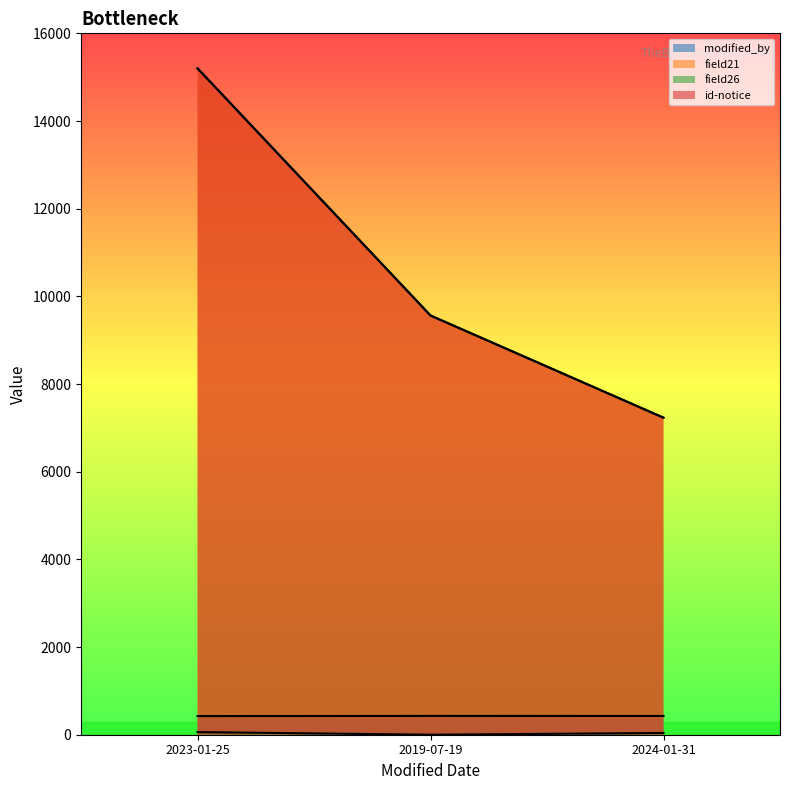

Which series has the largest range (max minus min)?

field21